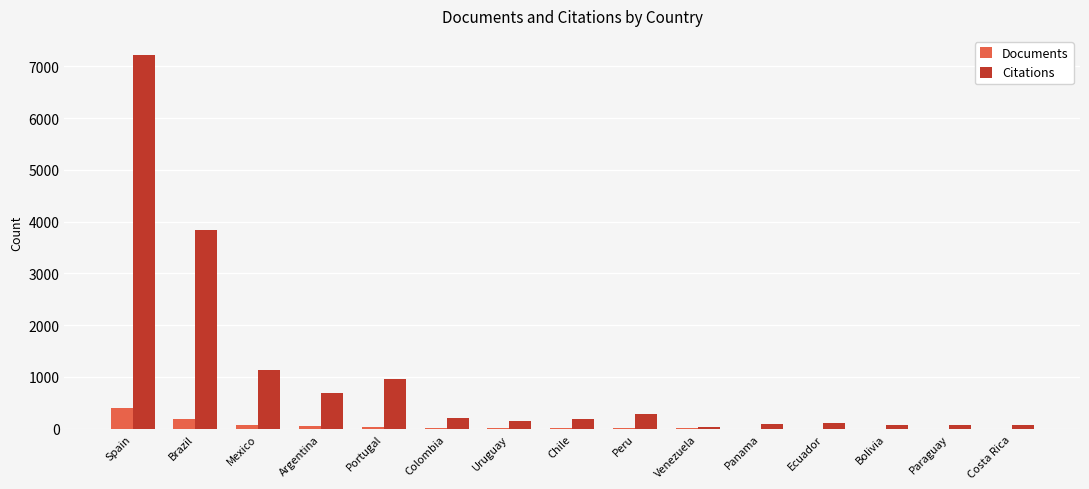

Is it true that Documents equals 5 at Venezuela?

True